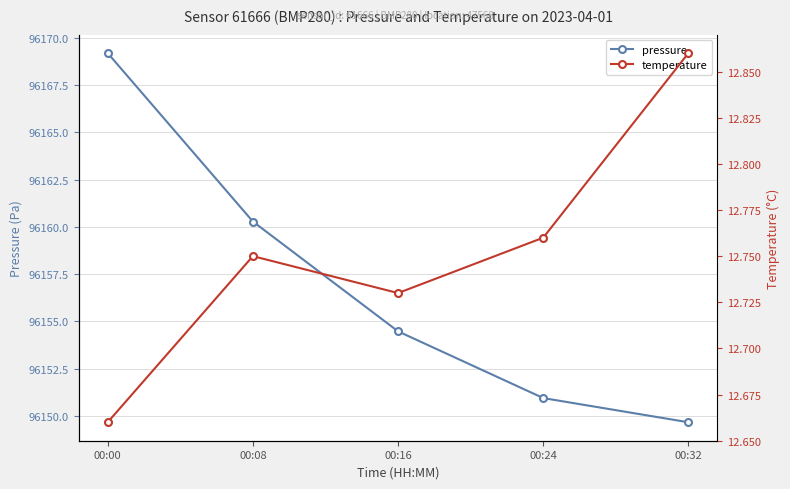

What is the minimum value for temperature?

12.7